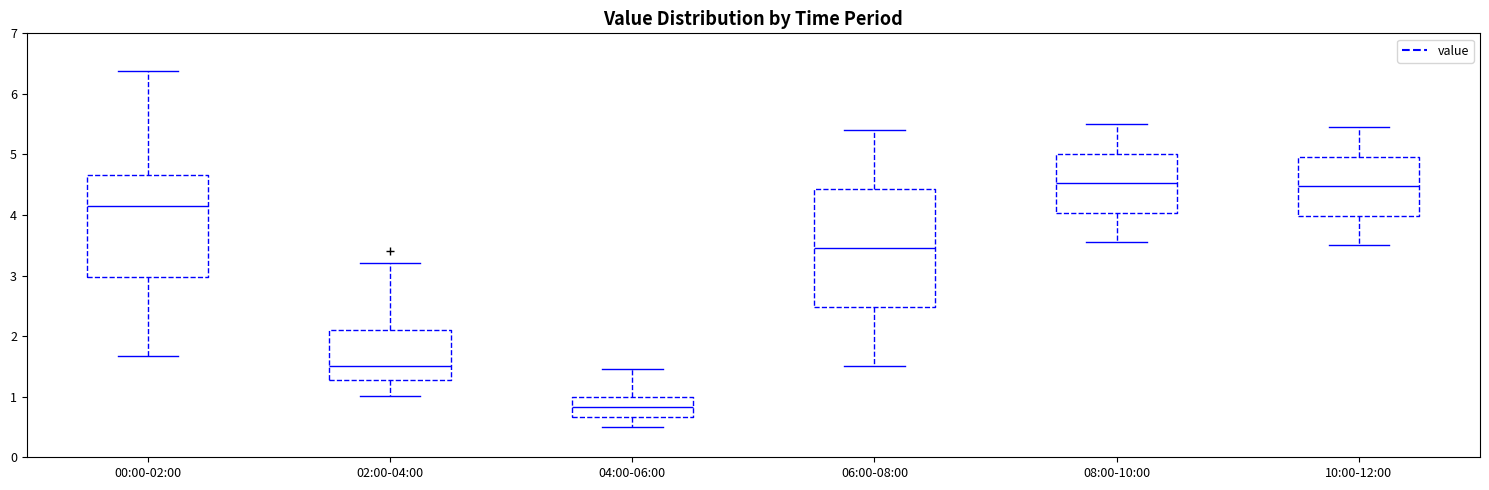

Reading left to right, read every box against the y-axis: the position of its median line, the range the box covers, and the ends of its whiskers. The values are not printed on the chart, so give them approximately, as read against the axis.

00:00-02:00: median 4.2, box 3.0 to 4.7, whiskers 1.7 to 6.4
02:00-04:00: median 1.5, box 1.3 to 2.1, whiskers 1.0 to 3.2
04:00-06:00: median 0.8, box 0.7 to 1.0, whiskers 0.5 to 1.5
06:00-08:00: median 3.5, box 2.5 to 4.4, whiskers 1.5 to 5.4
08:00-10:00: median 4.5, box 4.0 to 5.0, whiskers 3.6 to 5.5
10:00-12:00: median 4.5, box 4.0 to 5.0, whiskers 3.5 to 5.5